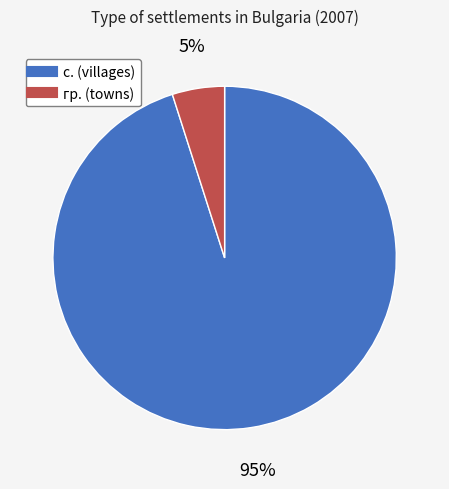

To the nearest percent, what is the average slice percentage?

50%